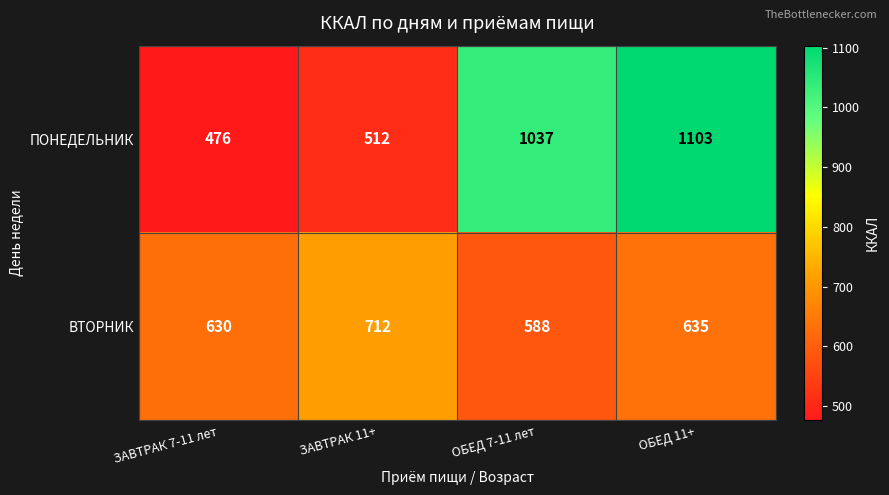

Rank the categories by ВТОРНИК value from highest to lowest.

ЗАВТРАК 11+, ОБЕД 11+, ЗАВТРАК 7-11 лет, ОБЕД 7-11 лет